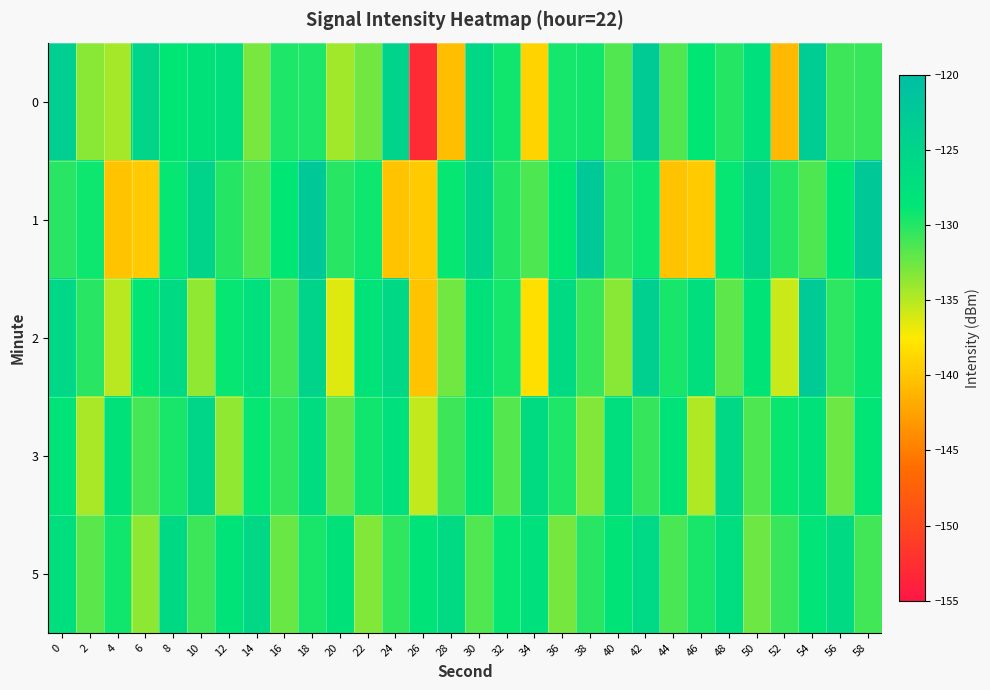

Between 30 and 18, which is larger?

30